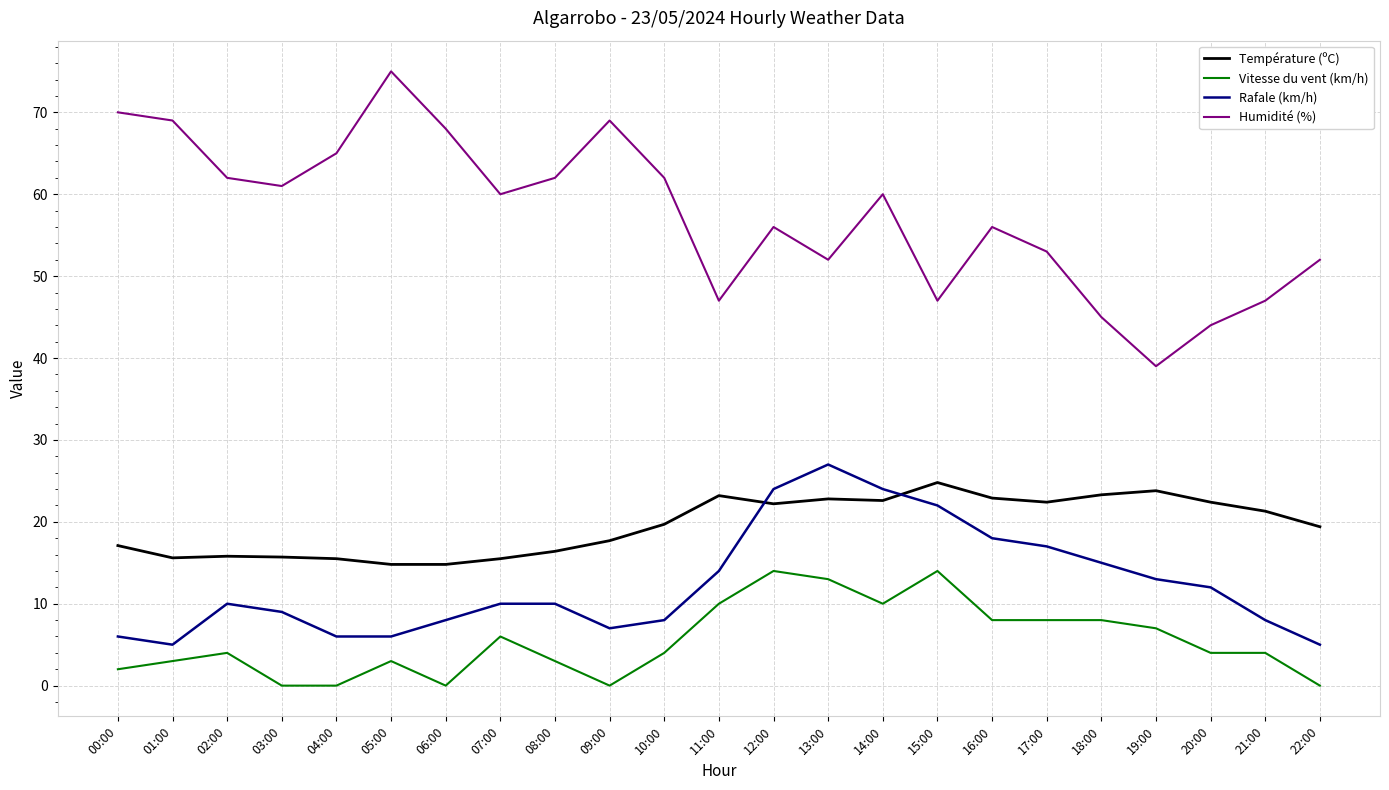

At which category does Humidité (%) reach its first local valley?

03:00